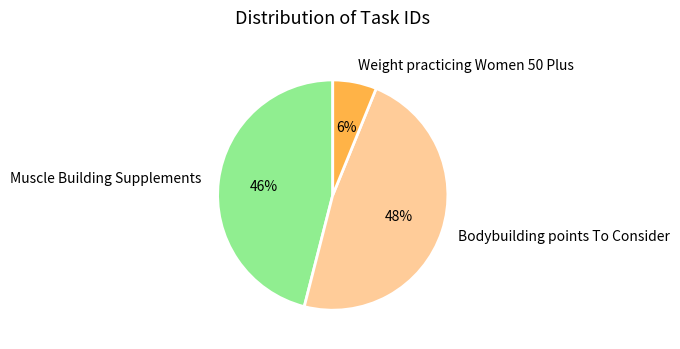

Does any single category account for the majority?

No